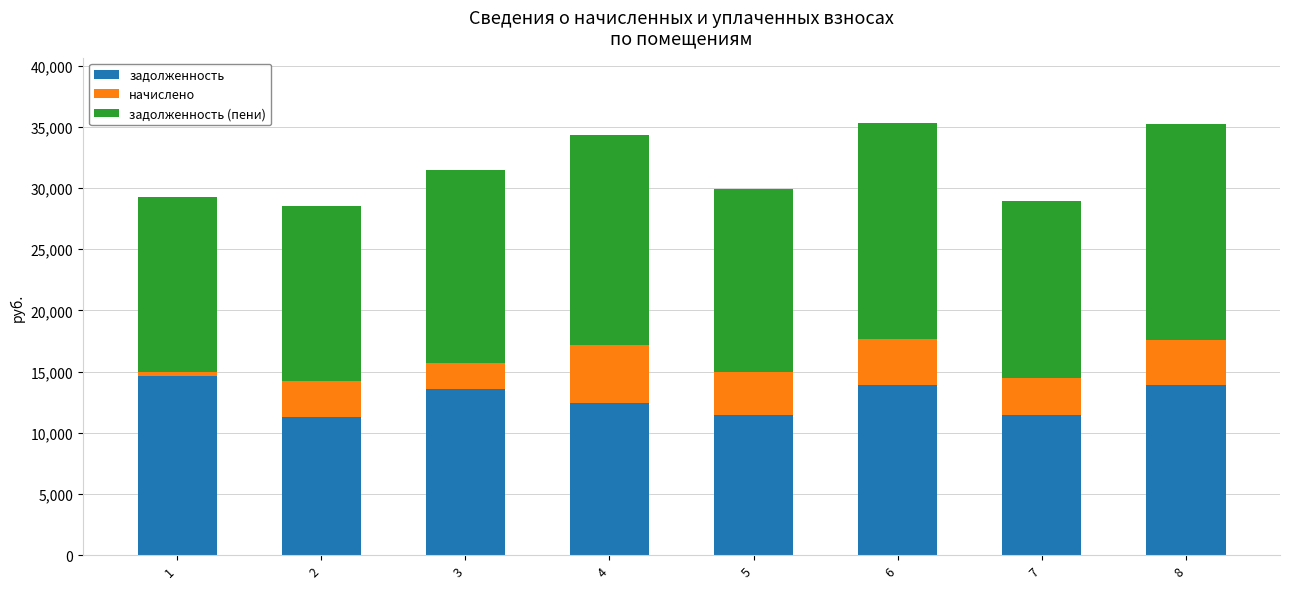

What is the difference between the maximum and minimum values in the задолженность series?

3338.4